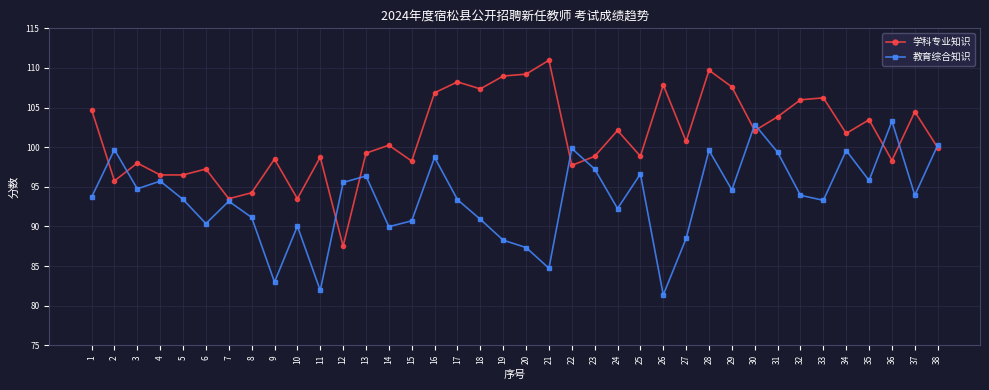

At which category is the sum across all series the highest?

28